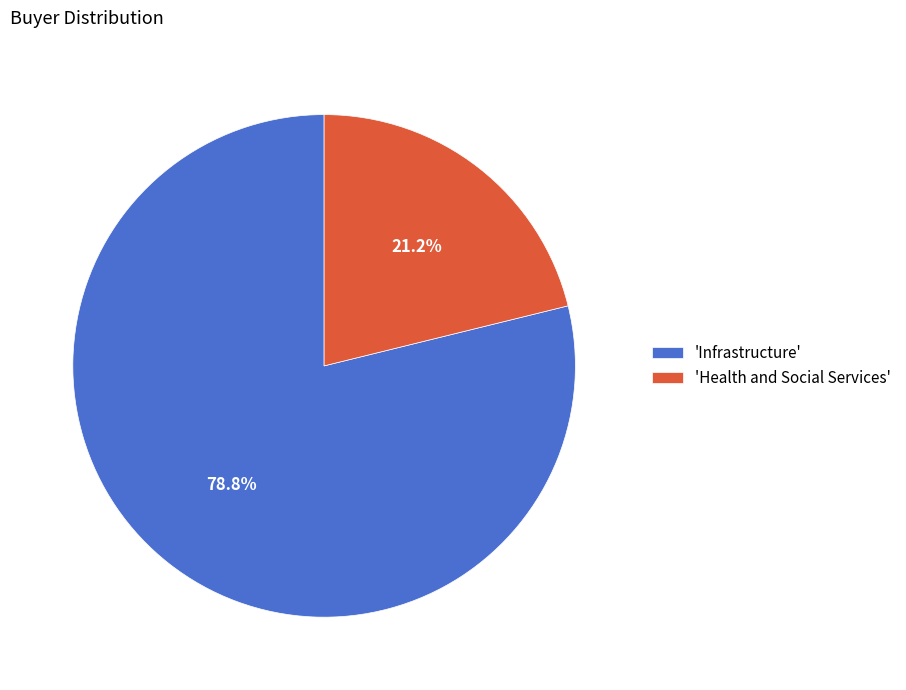

How much of the chart is everything except 'Health and Social Services'?

78.8%